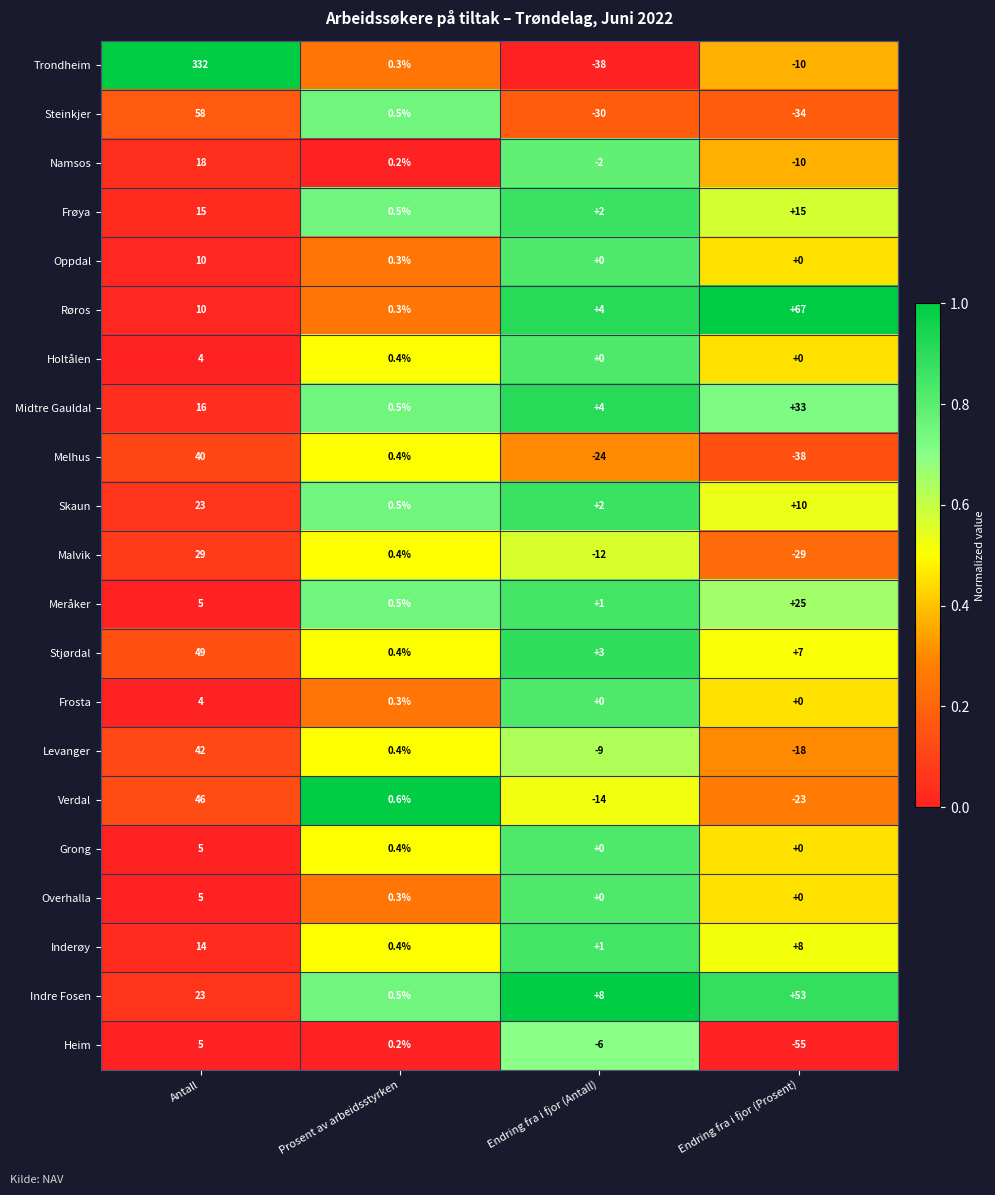

What is the total value across all series at Endring fra i fjor (Antall)?

-110.0